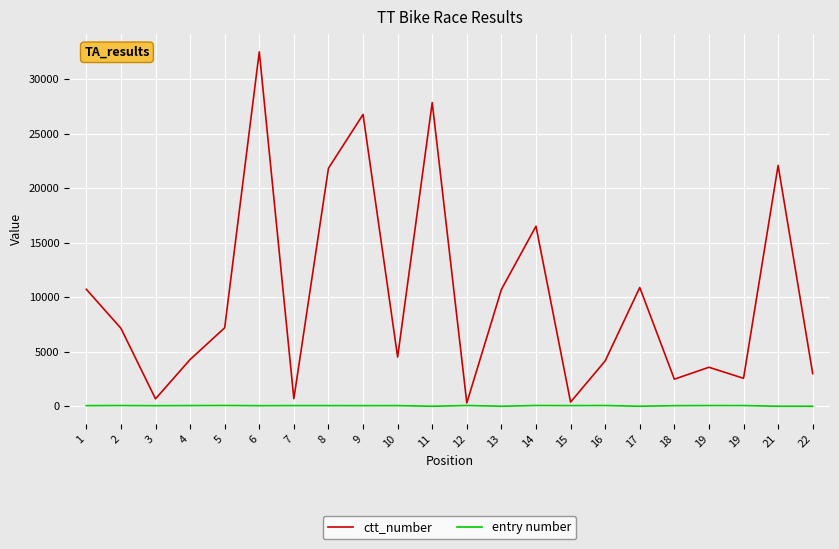

Where is the first local minimum for entry number?

3